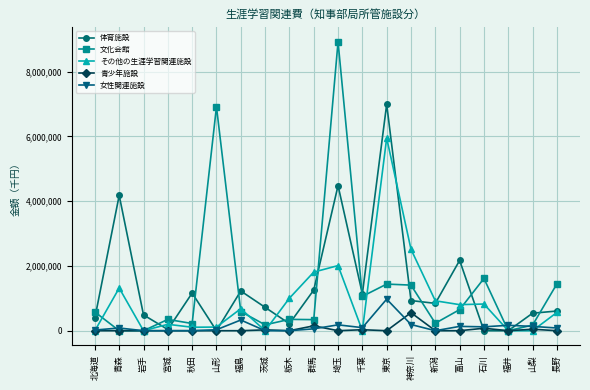

What is the label of the 4th point from the left?

宮城